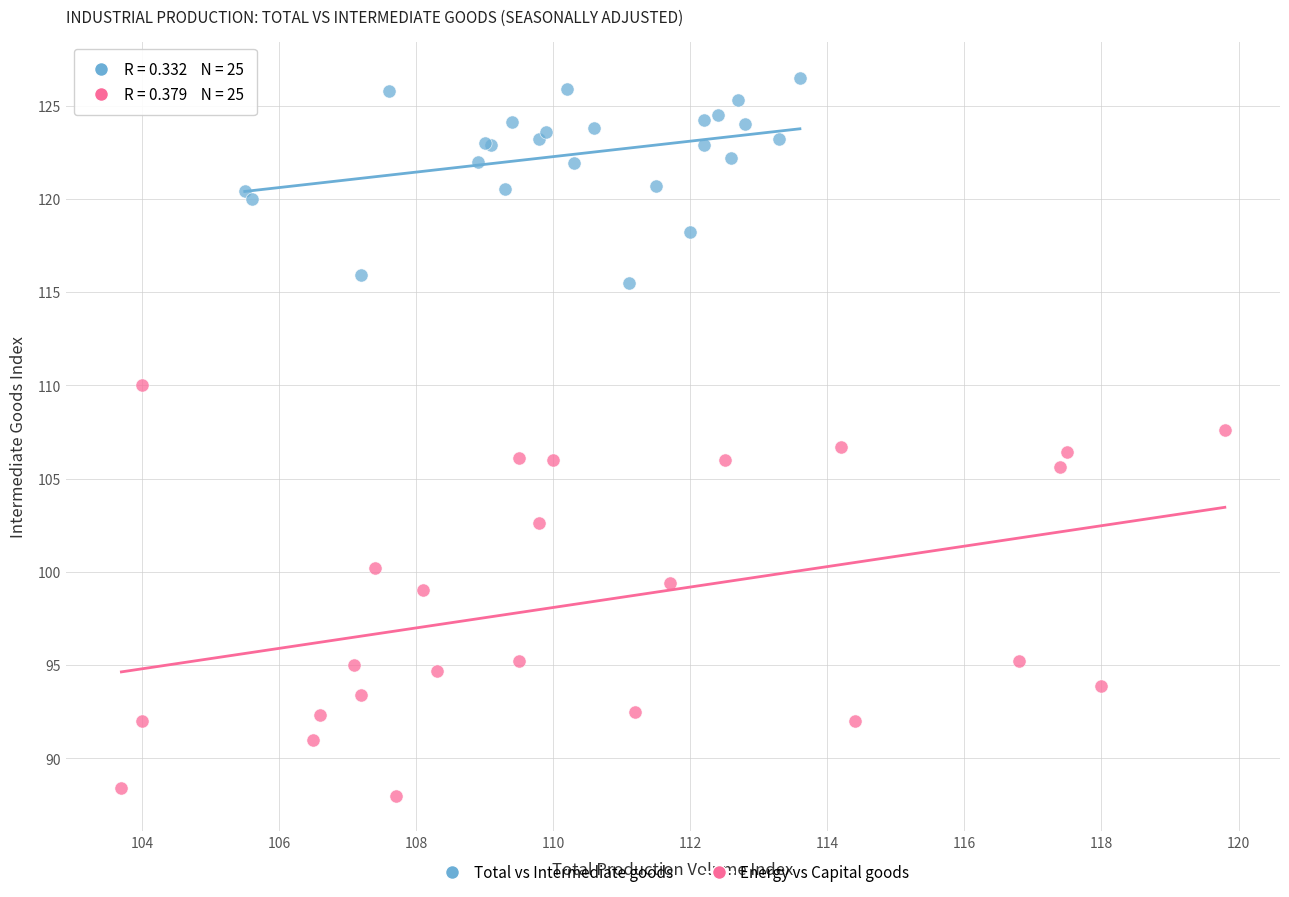

Which series has the largest Y range (max minus min)?

Energy vs Capital goods